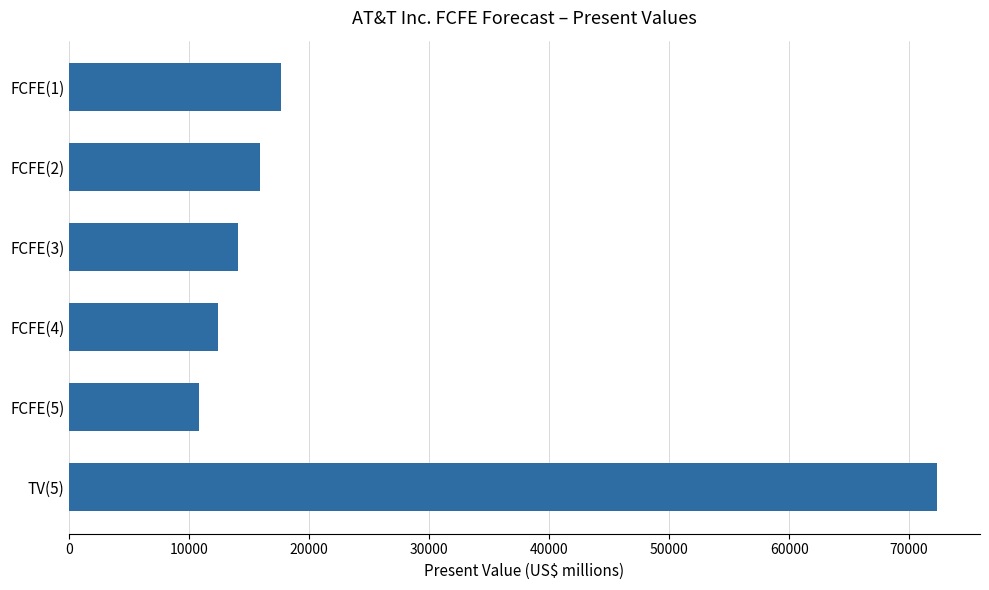

Which label corresponds to the largest value in the chart?

TV(5)